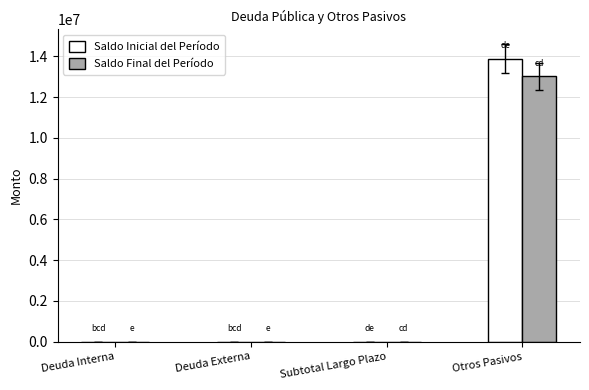

Are the bars horizontal?

No